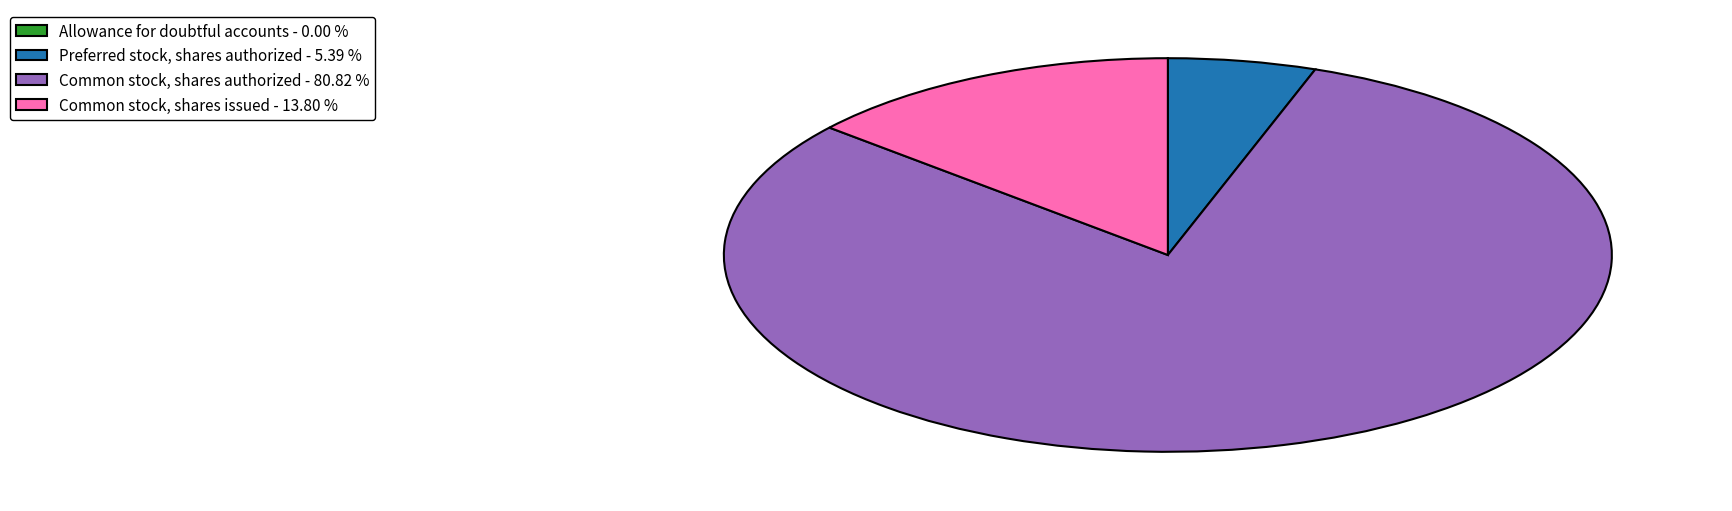

Is there a majority slice in this chart?

Yes